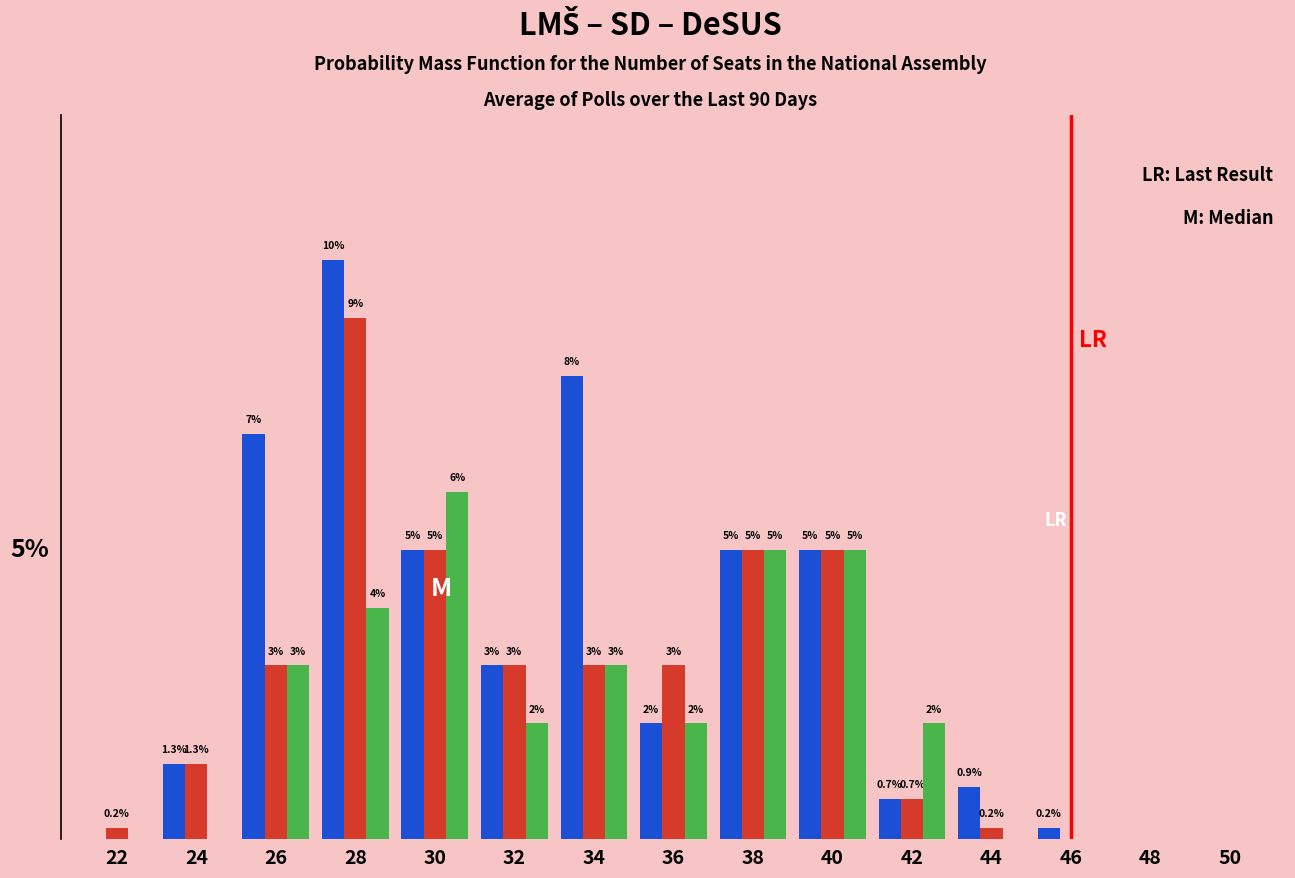

Does the chart contain stacked bars?

No